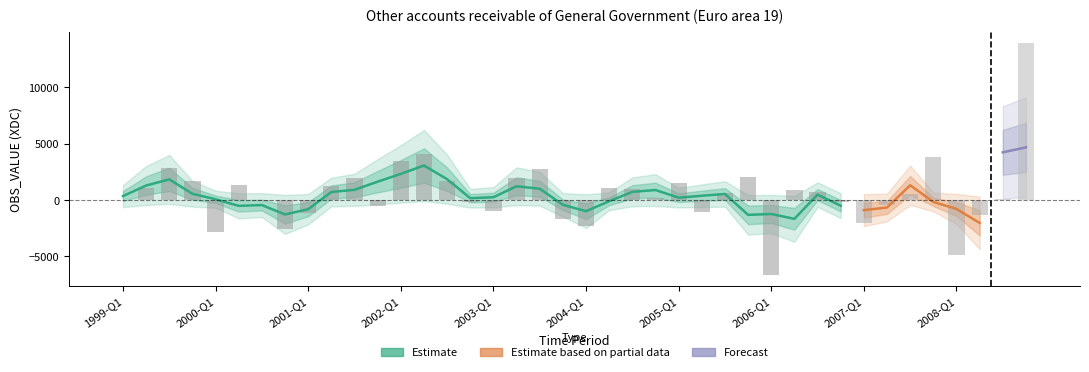

How many values are below 664?

20